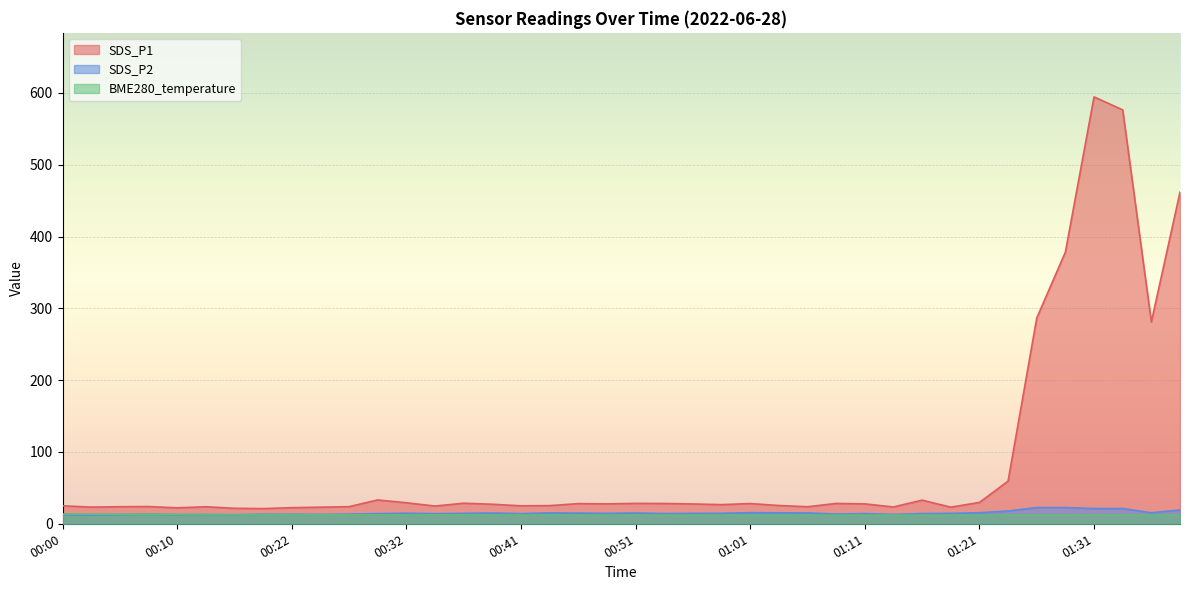

True or false: BME280_temperature has a value of 12.8 at 00:20.

True